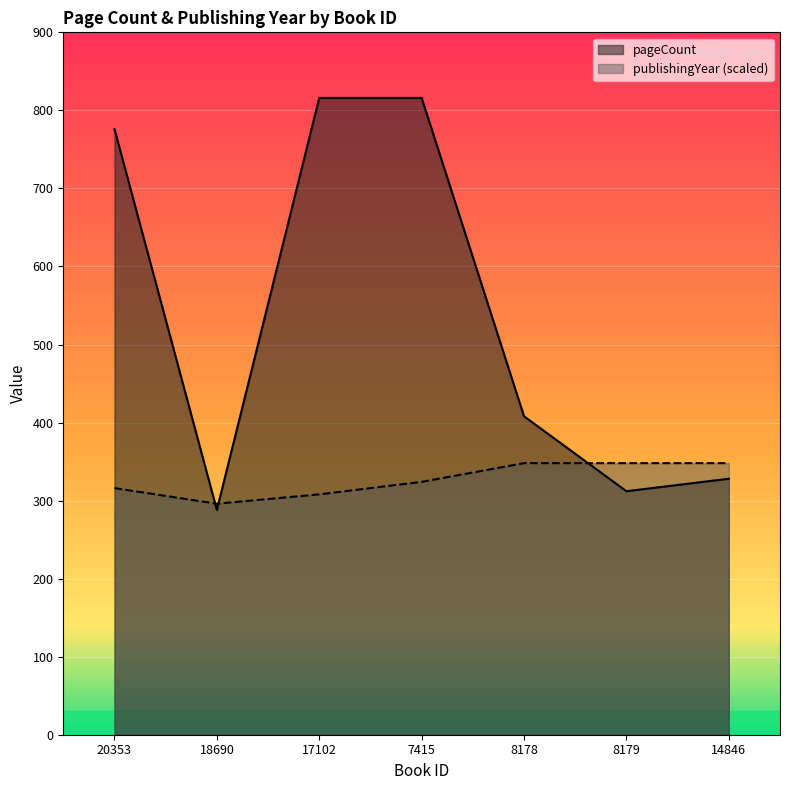

How many categories are shown in the chart?

7